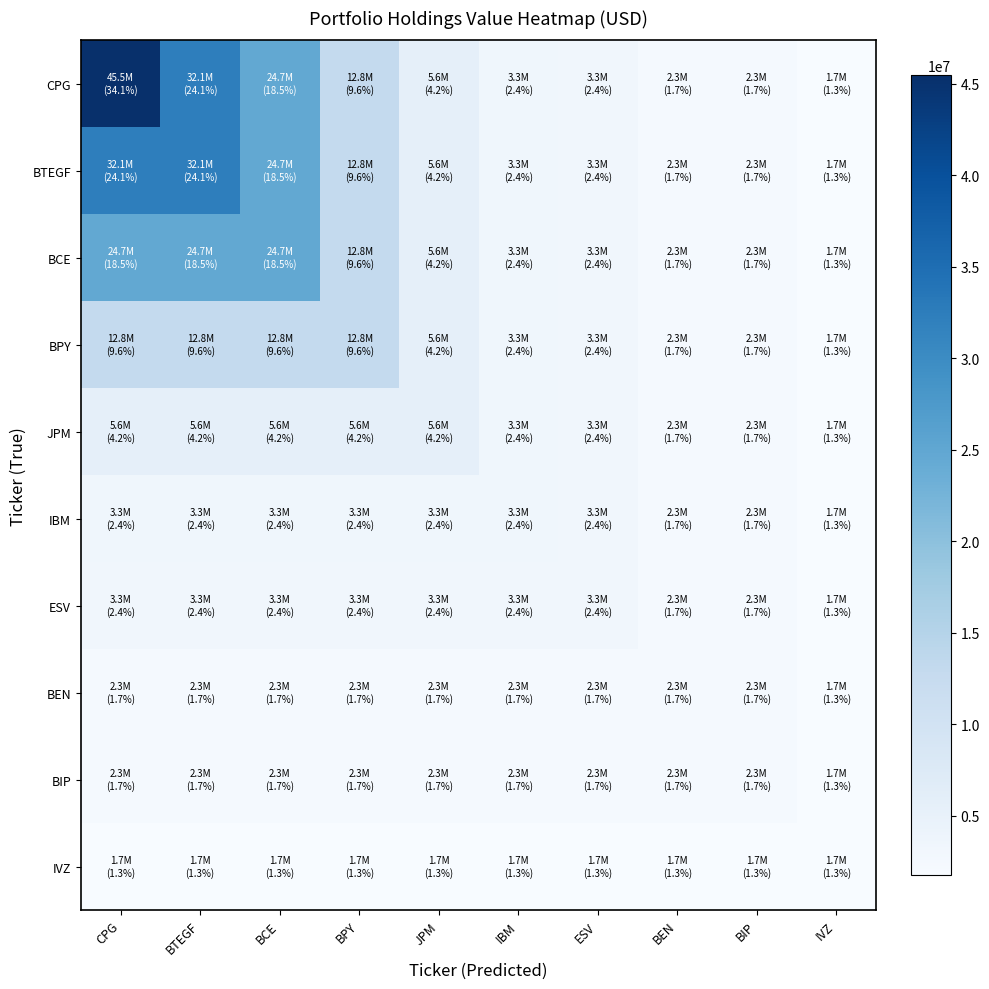

Which series has the widest spread of values?

CPG